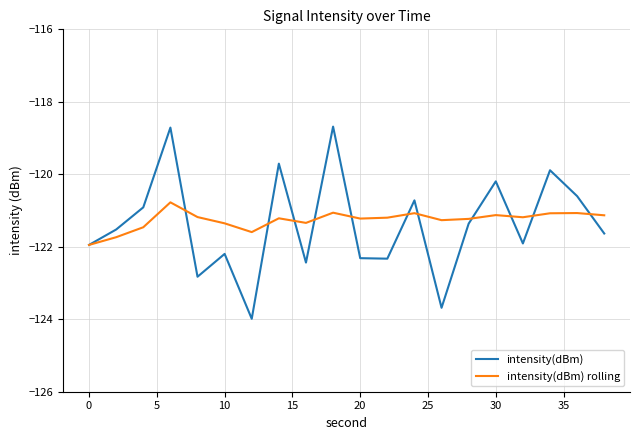

What is the maximum value shown in the chart?

-118.7